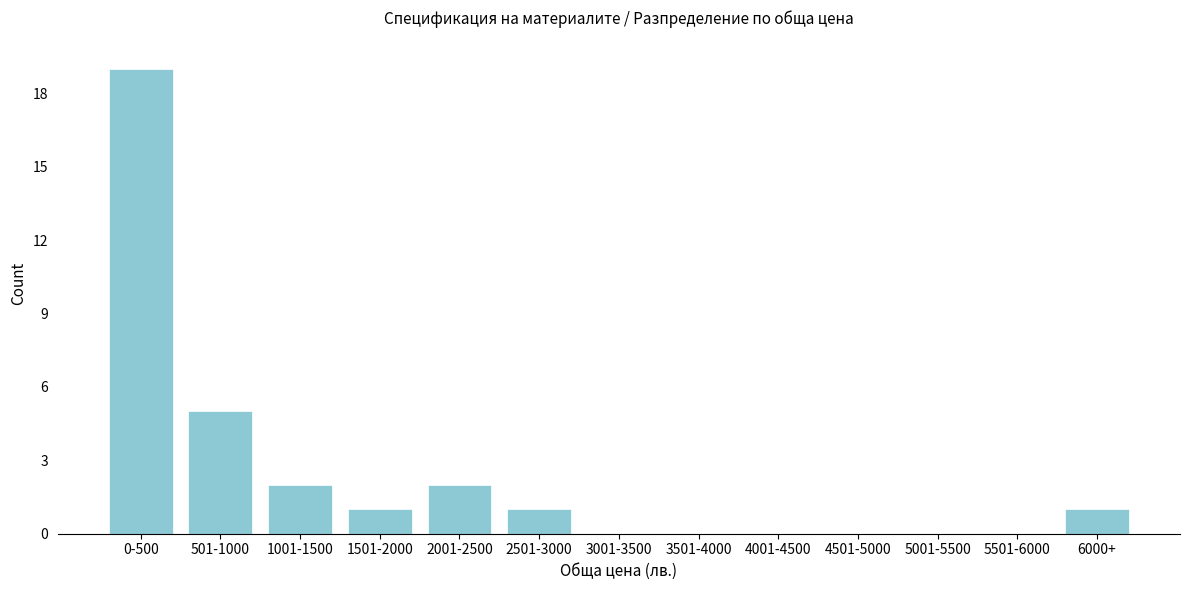

Reading left to right, extract all data points from this chart.

0-500=19	501-1000=5	1001-1500=2	1501-2000=1	2001-2500=2	2501-3000=1	3001-3500=0	3501-4000=0	4001-4500=0	4501-5000=0	5001-5500=0	5501-6000=0	6000+=1